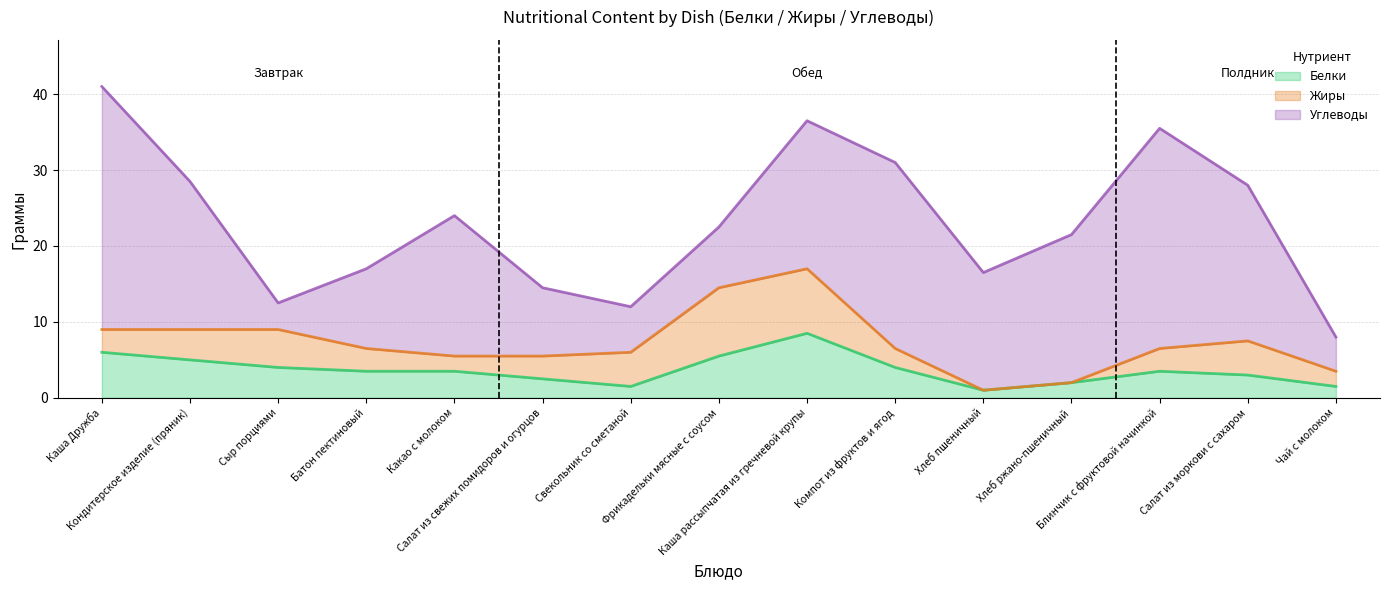

At which label does Углеводы first exceed 15?

Каша Дружба